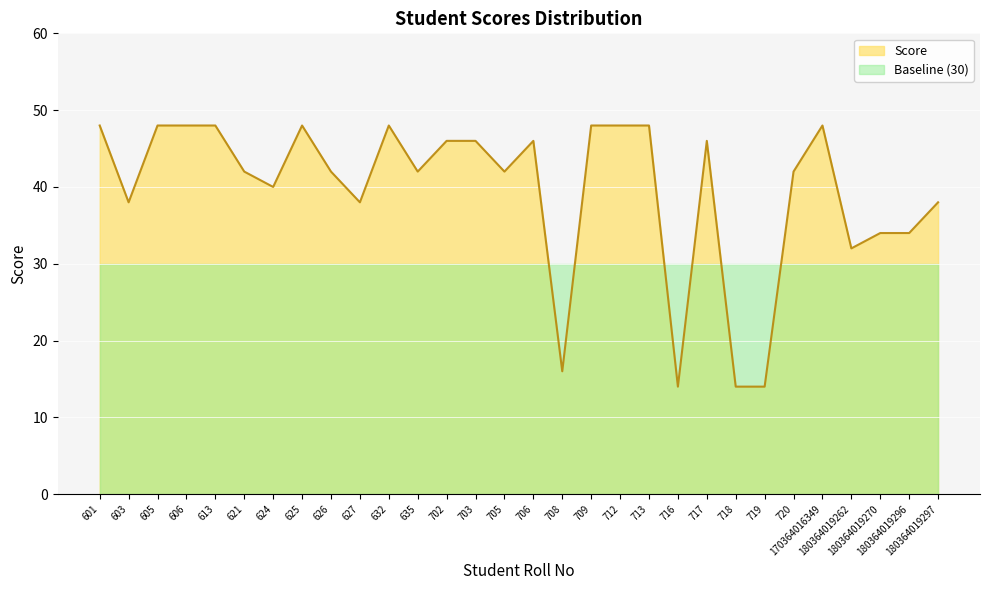

Rank the categories by value from highest to lowest.

601, 605, 606, 613, 625, 632, 709, 712, 713, 170364016349, 702, 703, 706, 717, 621, 626, 635, 705, 720, 624, 603, 627, 180364019297, 180364019270, 180364019296, 180364019262, 708, 716, 718, 719